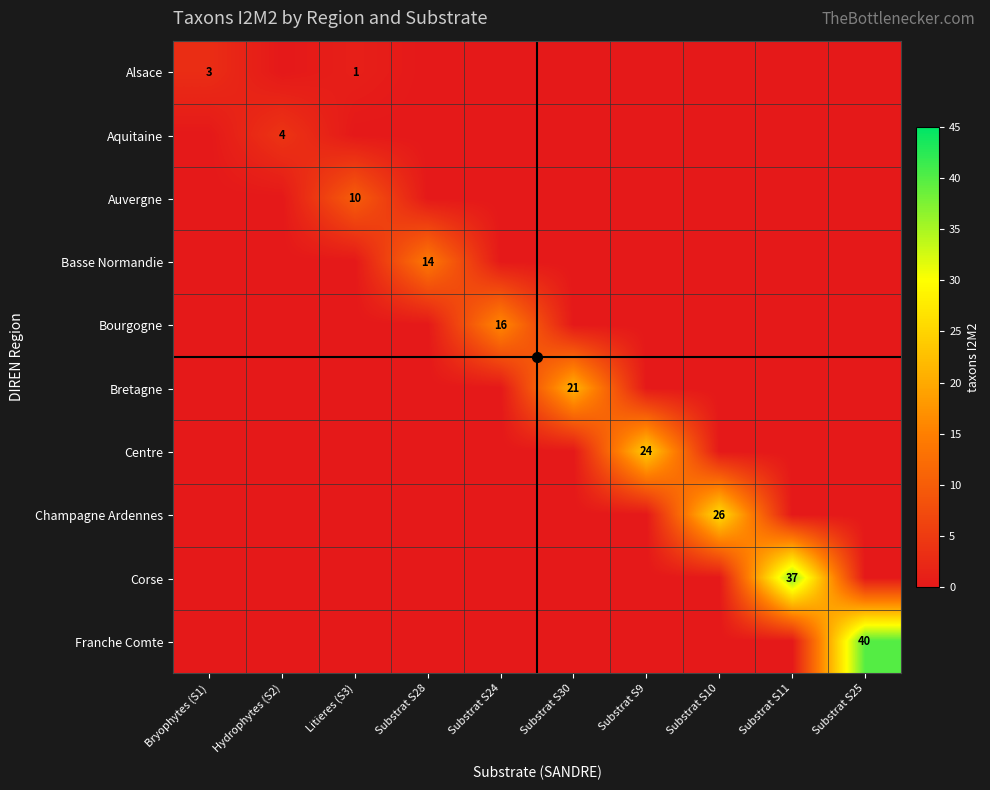

At which category does the chart reach its minimum across all series?

Hydrophytes (S2)